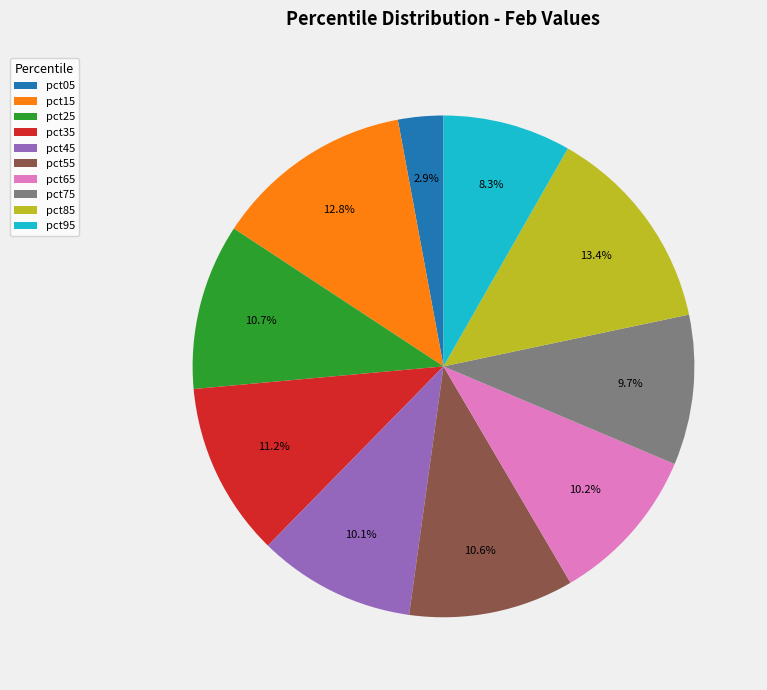

Count the number of slices in the pie.

10